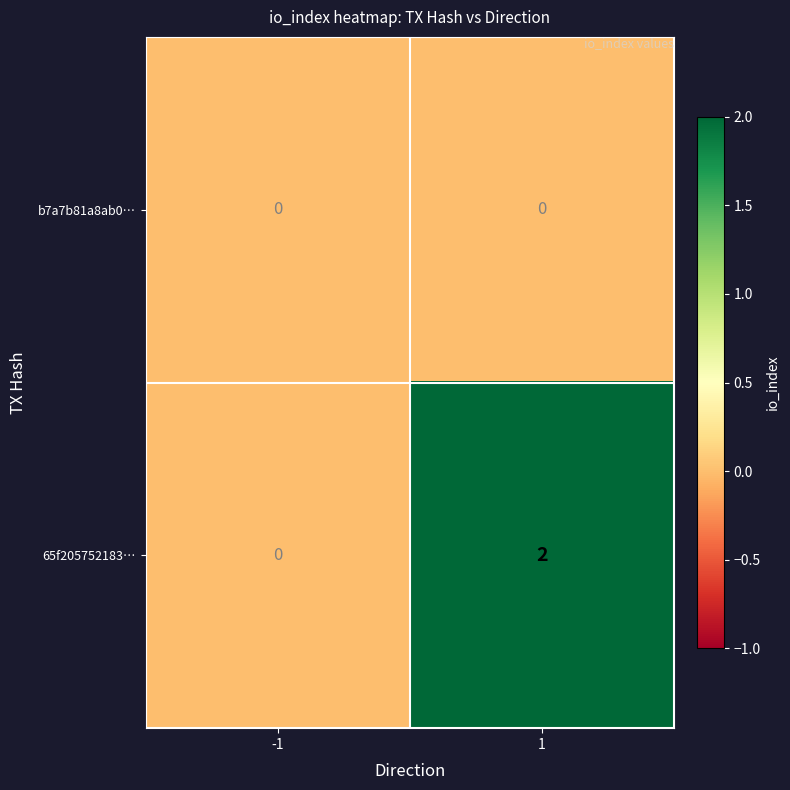

At how many categories does at least one series exceed 1?

1